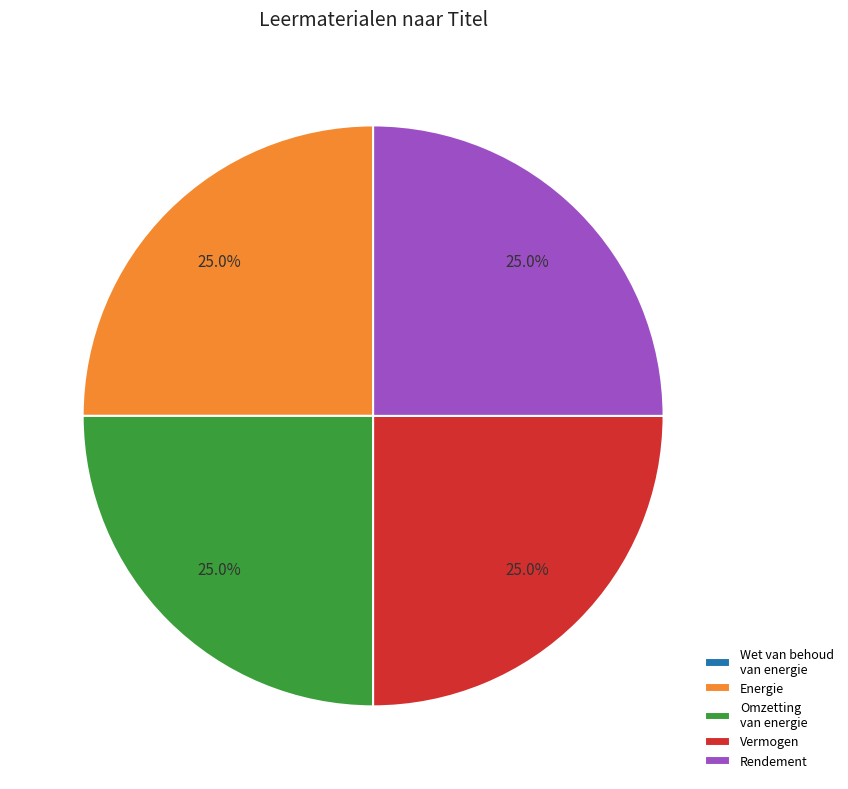

Is it true that Vermogen is 25% of the pie?

True